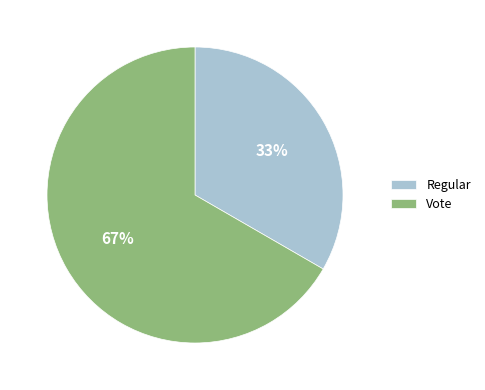

Is the sum of Vote and Regular greater than half?

Yes